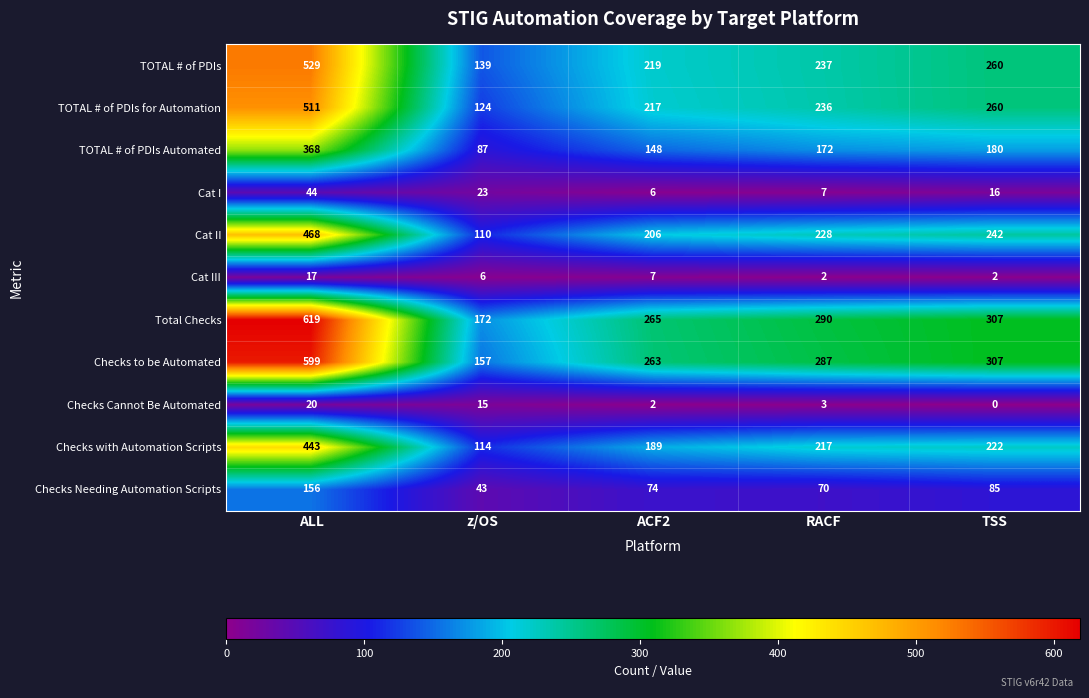

Between ALL and RACF, which series saw the biggest shift?

Total Checks